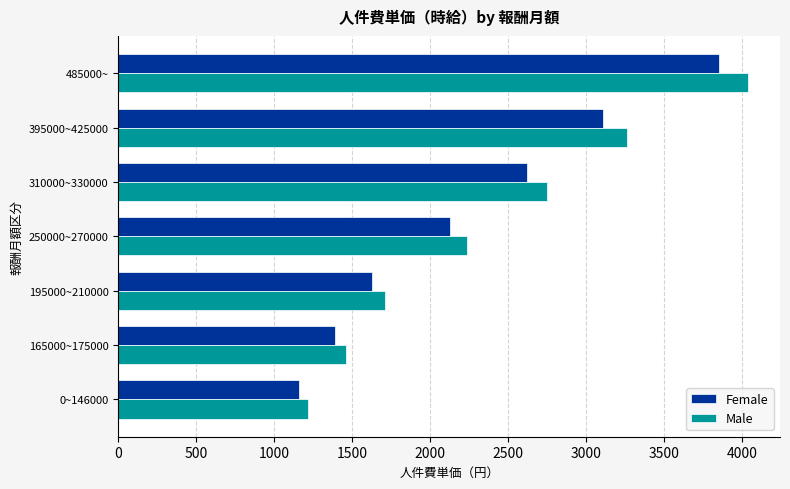

What is the highest value of the Female series?

3850